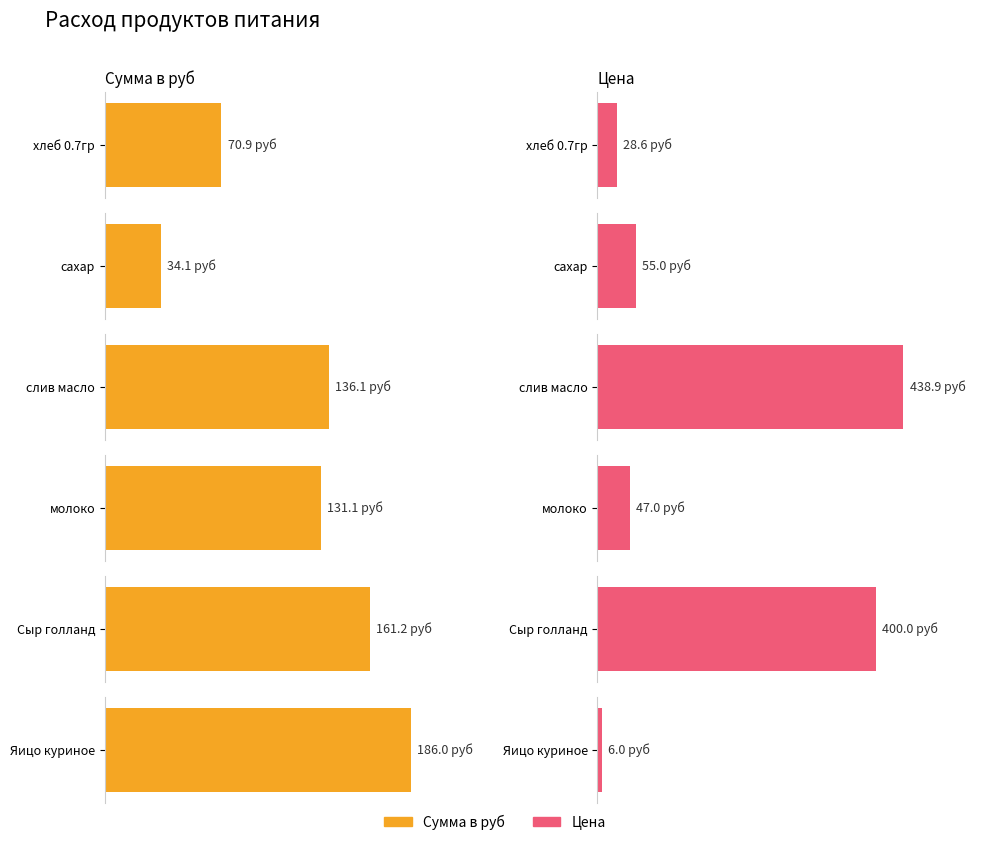

How many values in the Сумма в руб series are below 136?

3